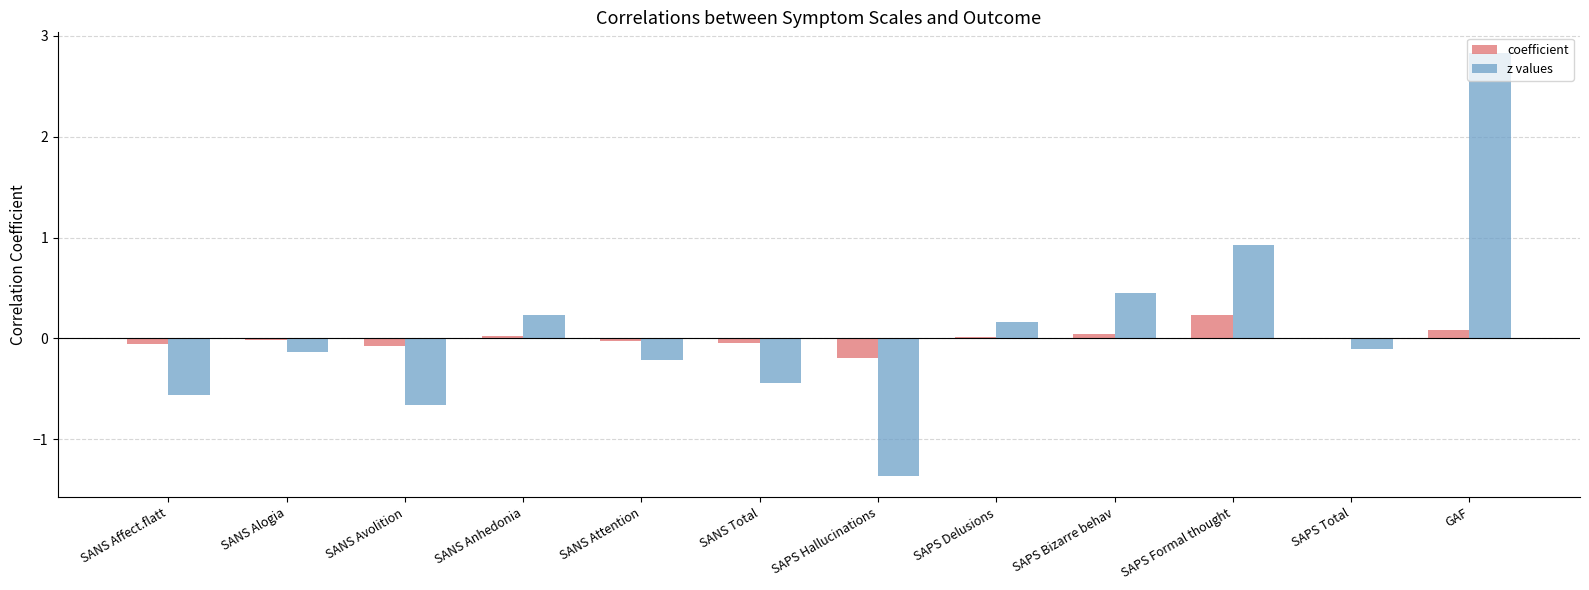

True or false: z values has a value of 0.2 at SAPS Delusions.

True